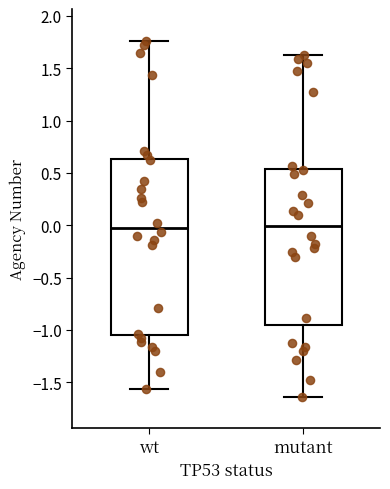

Reading left to right, read every box against the y-axis: the position of its median line, the range the box covers, and the ends of its whiskers. The values are not printed on the chart, so give them approximately, as read against the axis.

wt: median 0.00, box -1.05 to 0.65, whiskers -1.55 to 1.75
mutant: median 0.00, box -0.95 to 0.55, whiskers -1.65 to 1.65